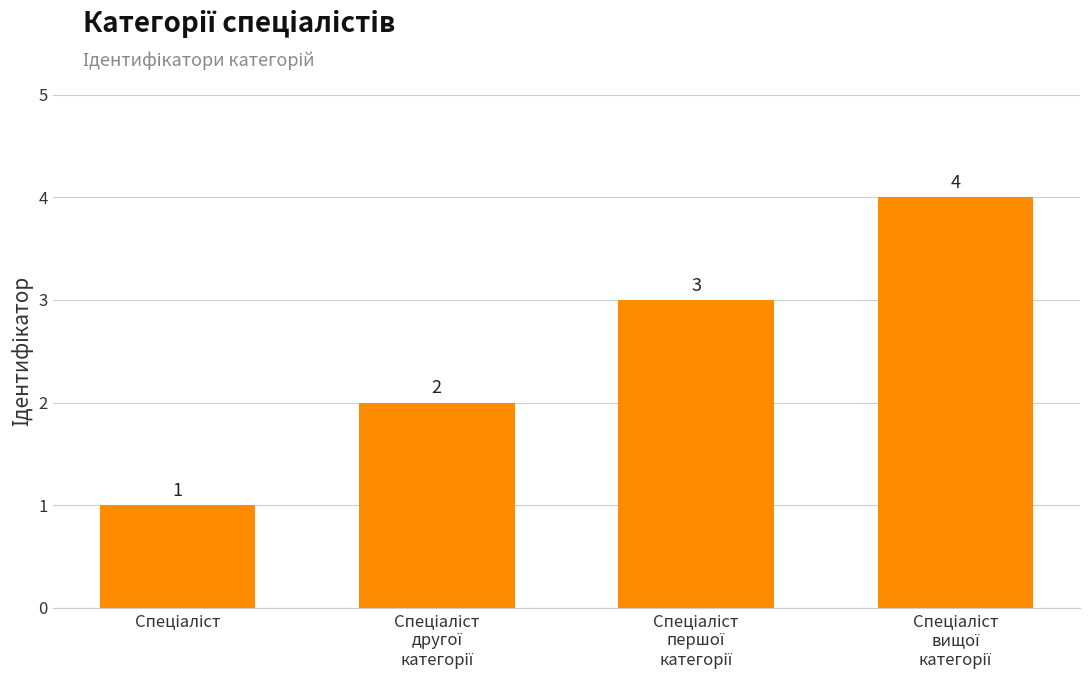

Count the values in the range 2 to 4.

3